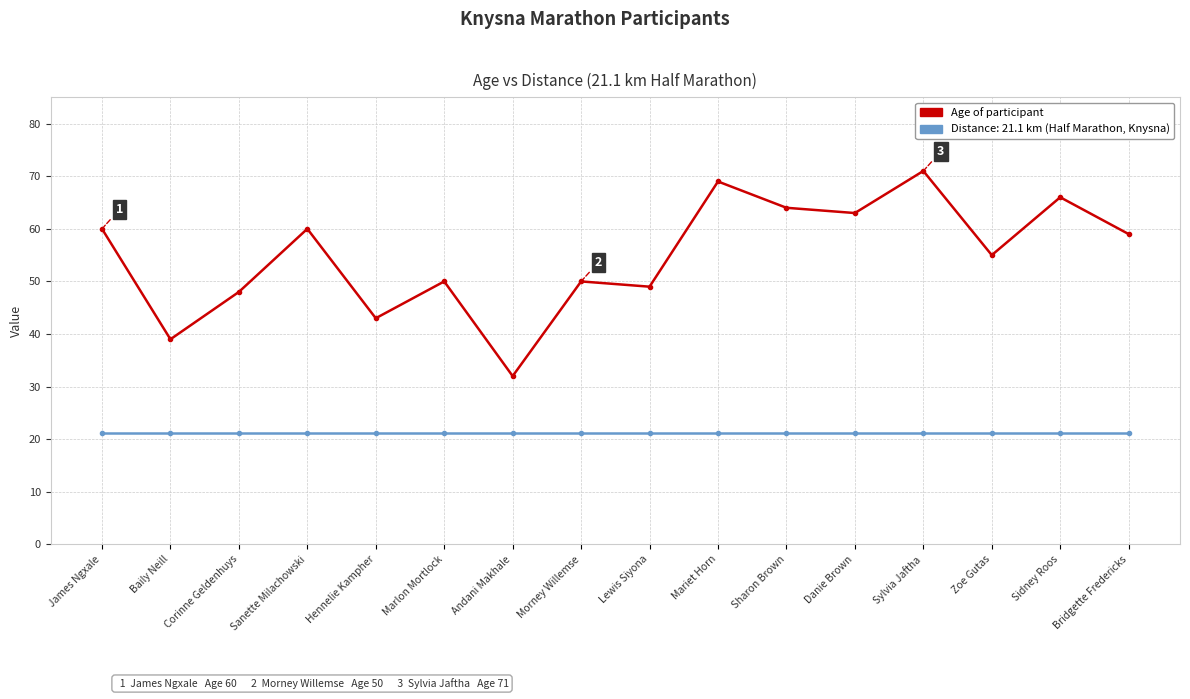

What is the smallest value displayed?

21.1